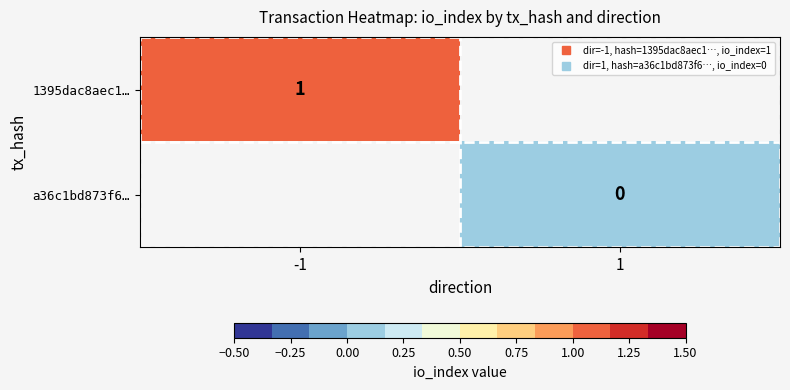

Rank the series at -1 from lowest to highest value.

1395dac8aec1…, a36c1bd873f6…